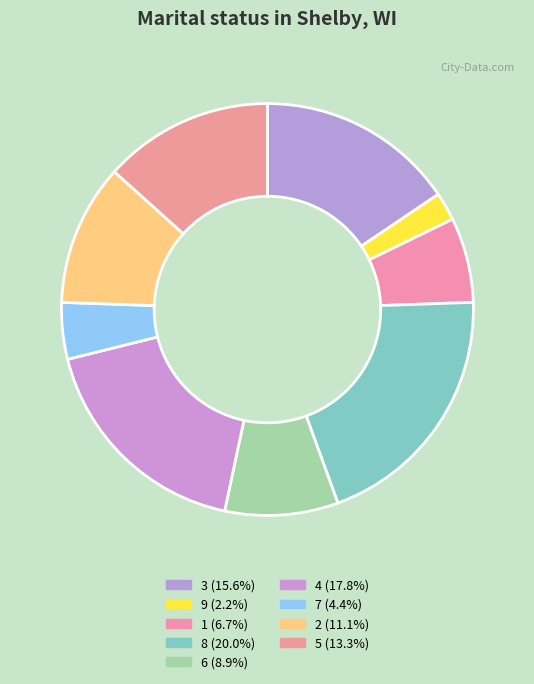

Count the number of slices in the pie.

9